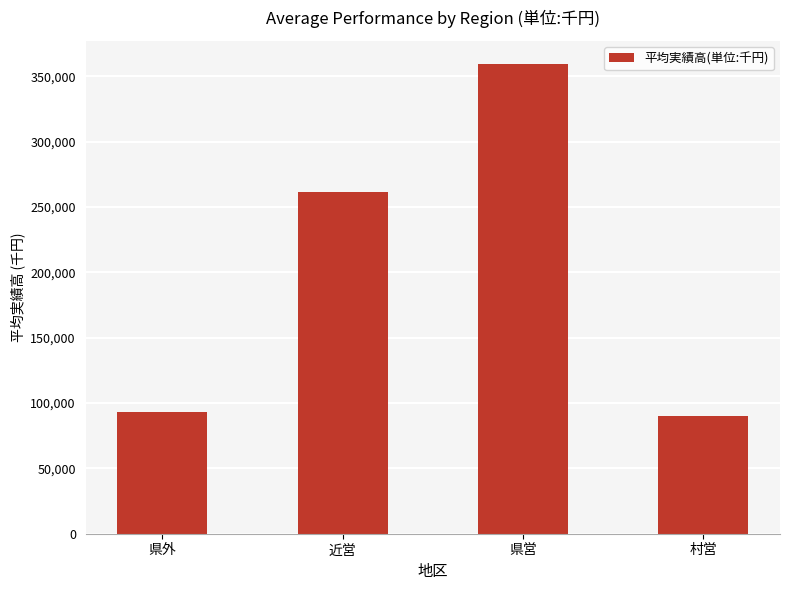

How many values are below 261445?

2